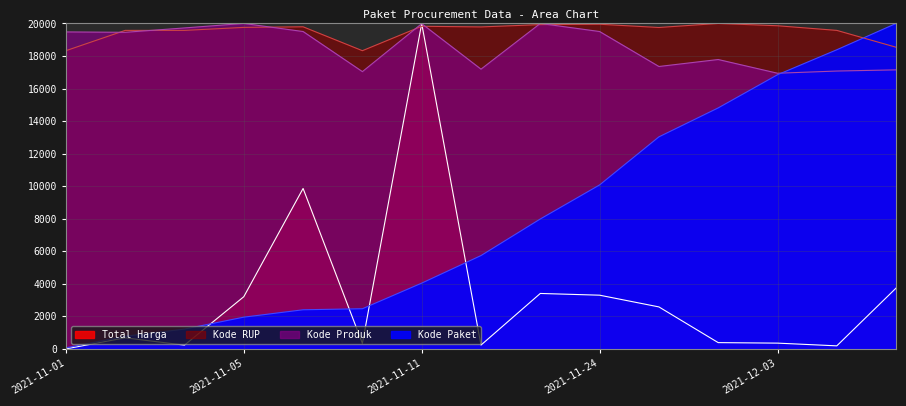

Is it true that Kode RUP equals 20000.0 at 2021-12-01?

True